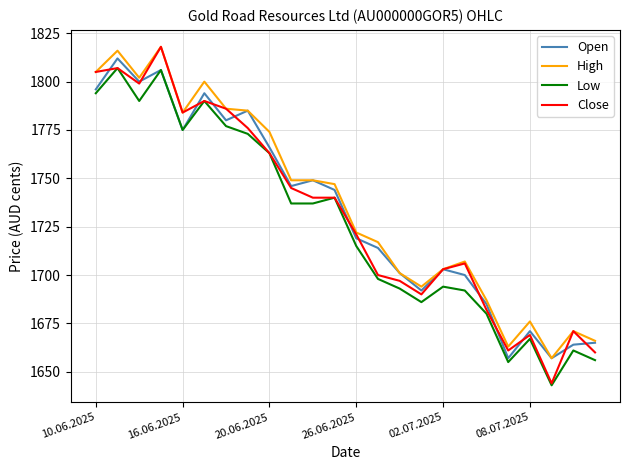

True or false: High and Low cross at least once.

False